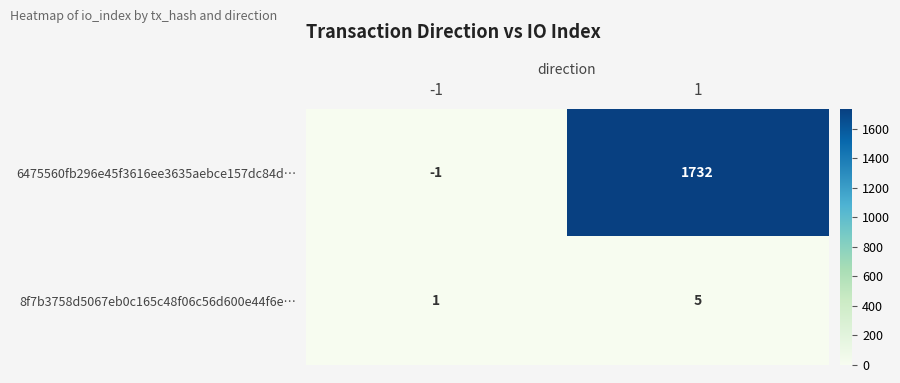

Reading right to left, extract all data points from this chart.

6475560fb296e45f3616ee3635aebce157dc84d…: 1732	-1
8f7b3758d5067eb0c165c48f06c56d600e44f6e…: 5	1